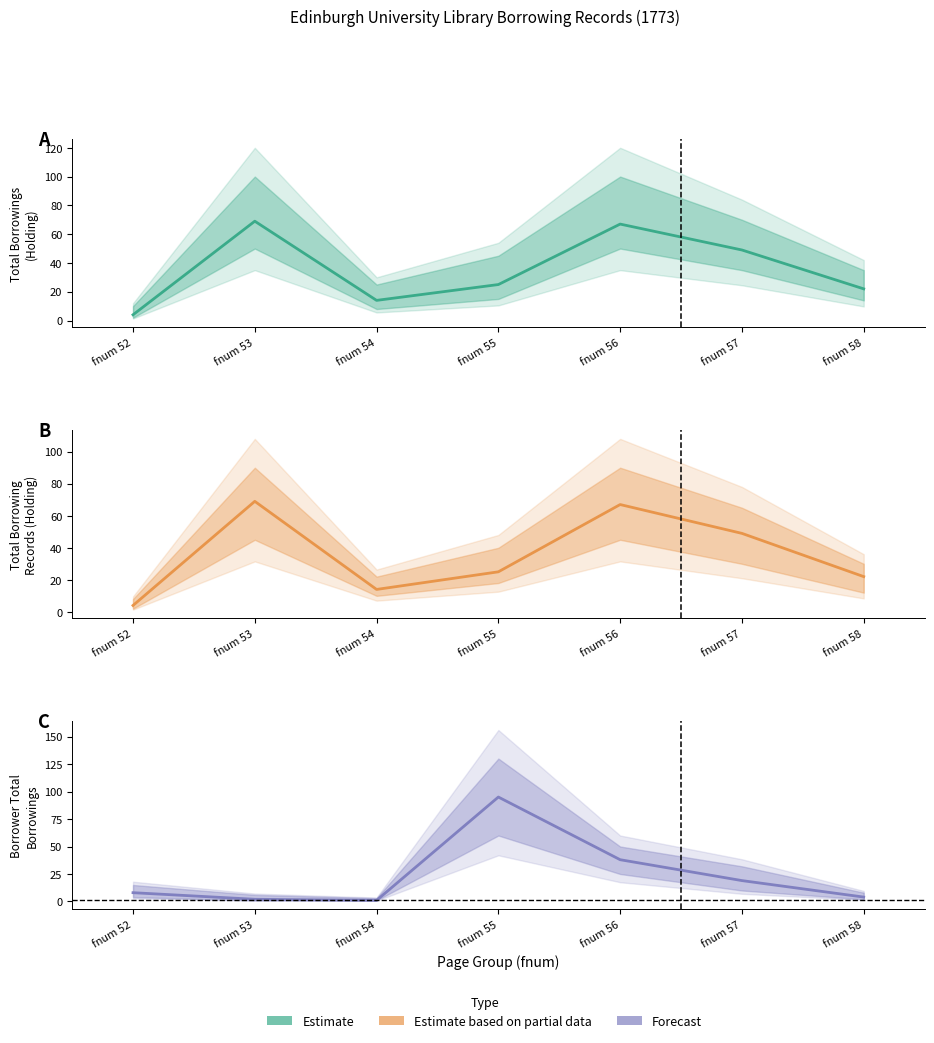

How many lines are shown in the chart?

3